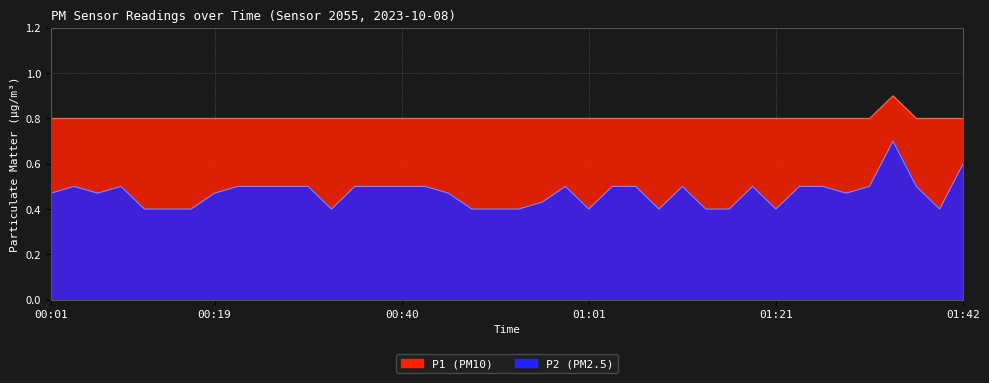

Rank the categories by P1 value from highest to lowest.

01:34, 00:01, 00:04, 00:07, 00:09, 00:12, 00:14, 00:17, 00:19, 00:22, 00:24, 00:27, 00:30, 00:32, 00:35, 00:37, 00:40, 00:43, 00:45, 00:48, 00:50, 00:53, 00:55, 00:58, 01:01, 01:03, 01:06, 01:08, 01:11, 01:14, 01:16, 01:19, 01:21, 01:24, 01:26, 01:29, 01:31, 01:36, 01:39, 01:42